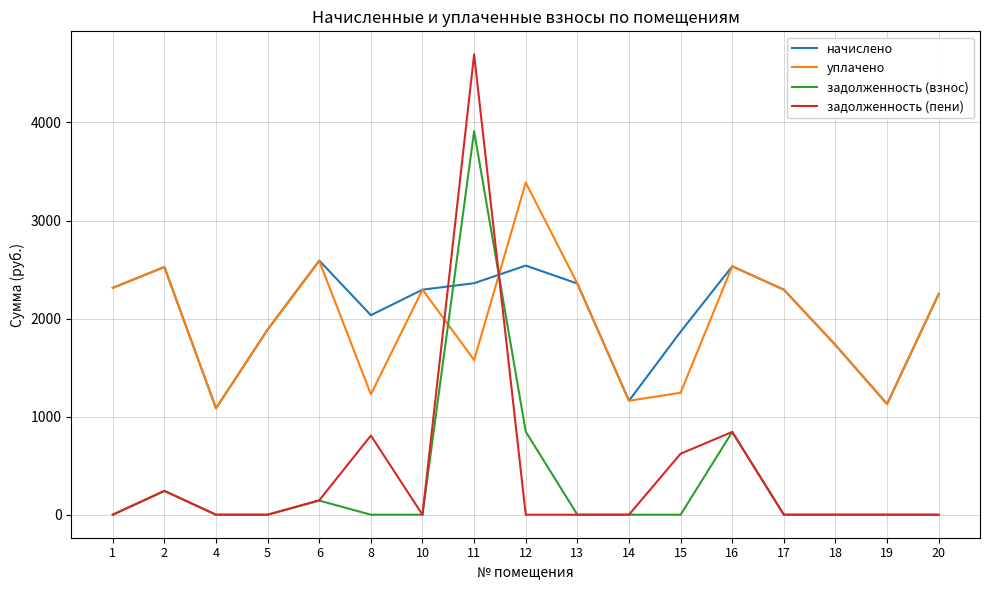

At which category does начислено reach its first local peak?

2